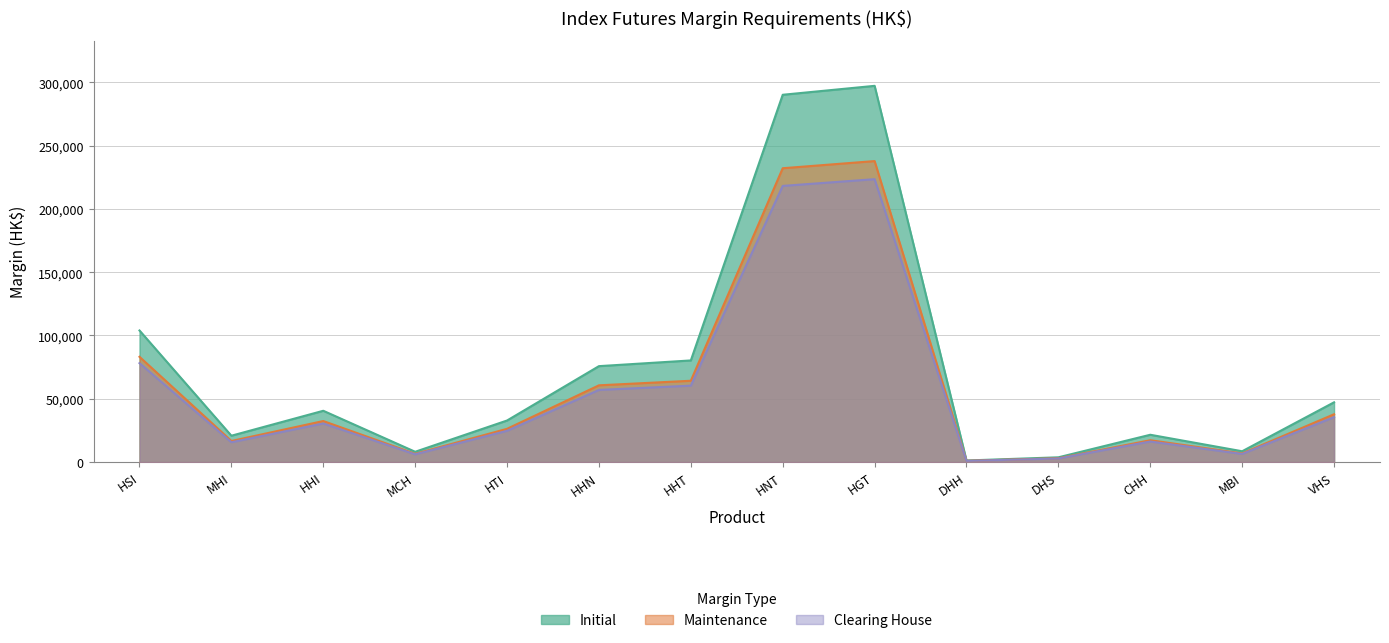

At which label is Clearing House closest to 112208?

HSI